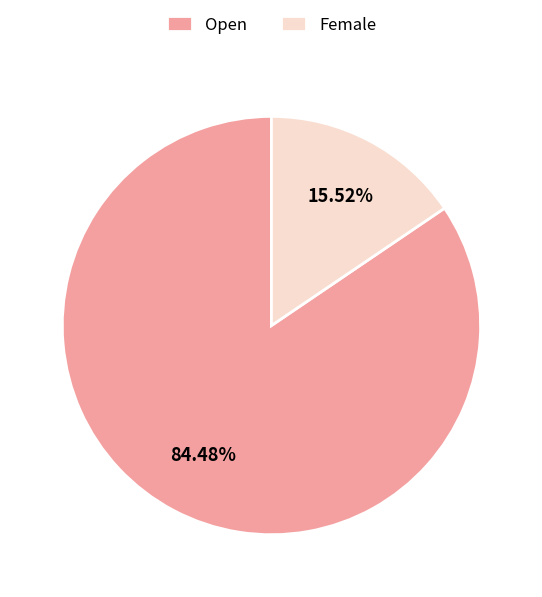

Is it true that Open is 84% of the pie?

True